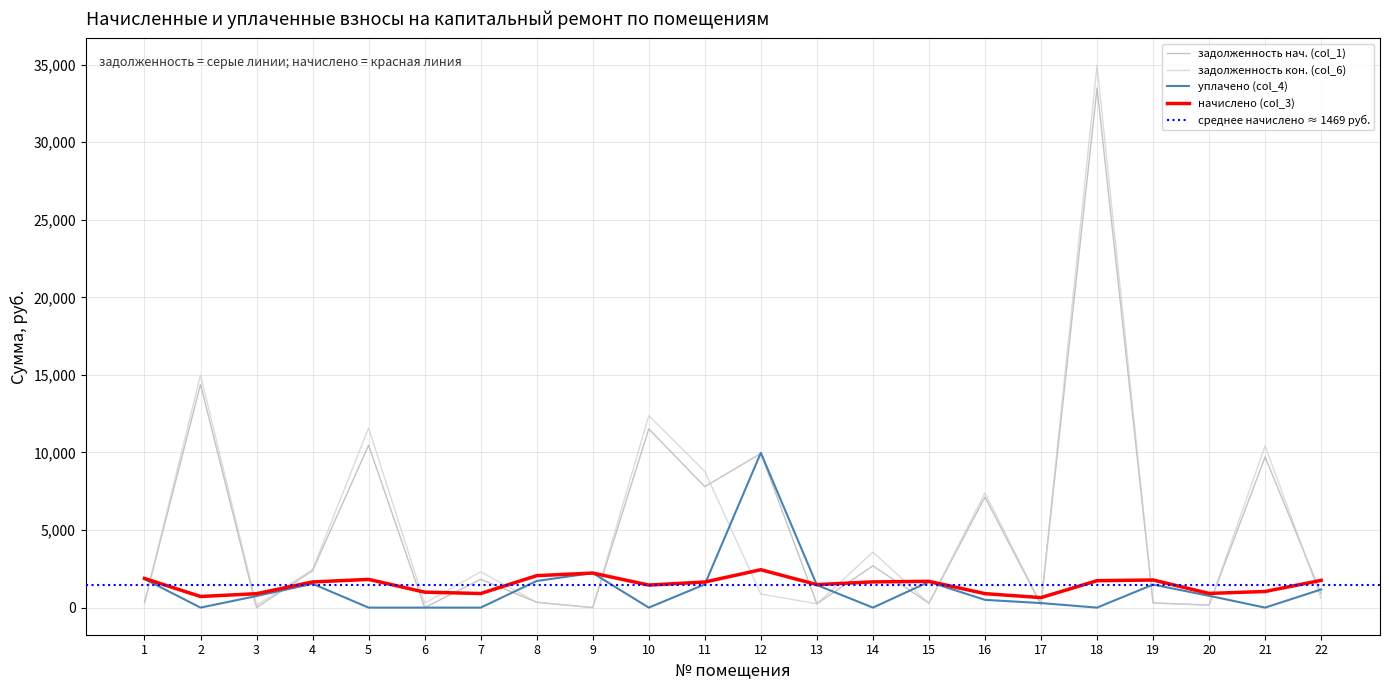

How many interior local peaks does the уплачено (col_4) series have?

5